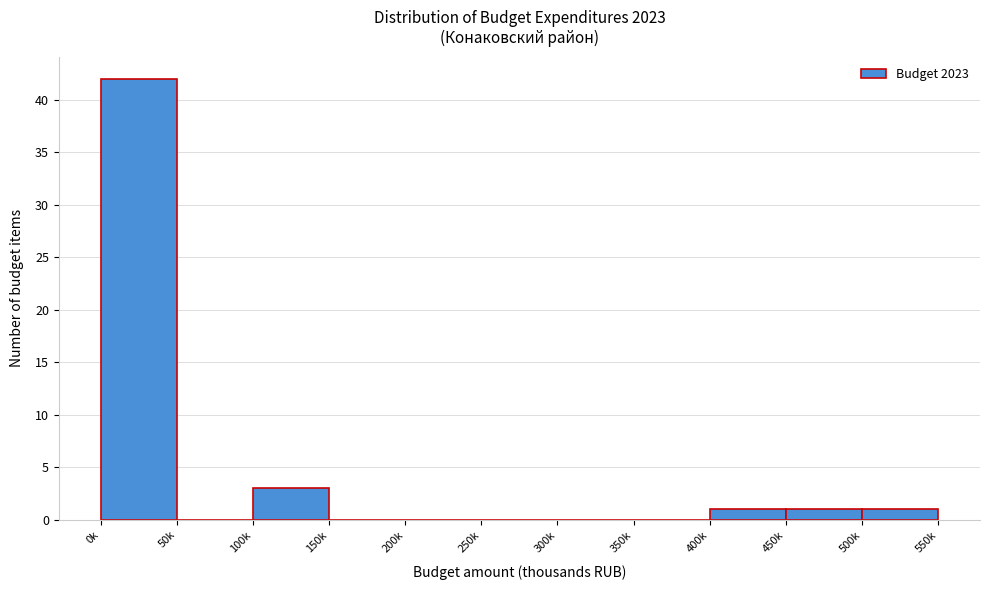

Reading left to right, list all the values displayed in this chart.

0k=42	50k=0	100k=3	150k=0	200k=0	250k=0	300k=0	350k=0	400k=1	450k=1	500k=1